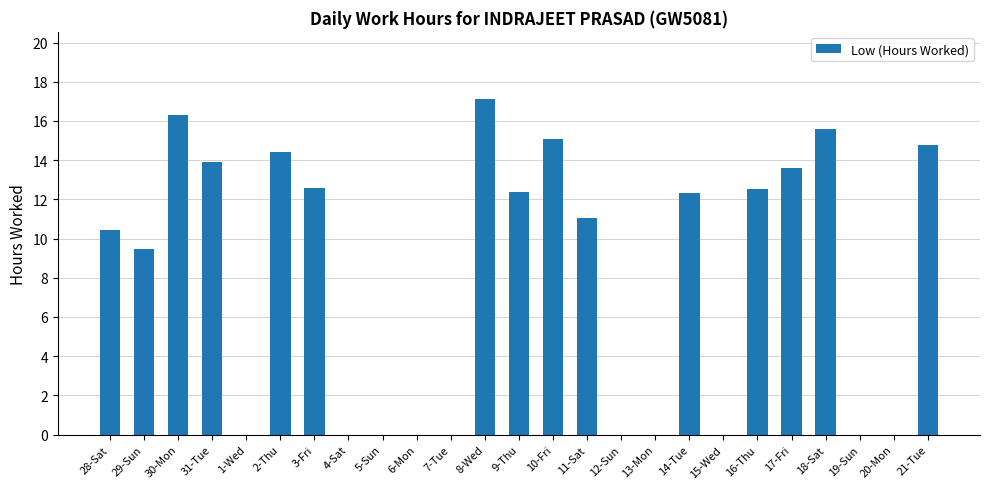

Is it true that the value at 12-Sun is 0.0?

True